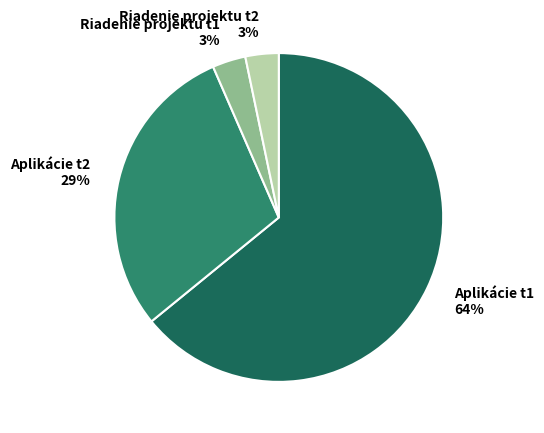

Count the number of slices in the pie.

4